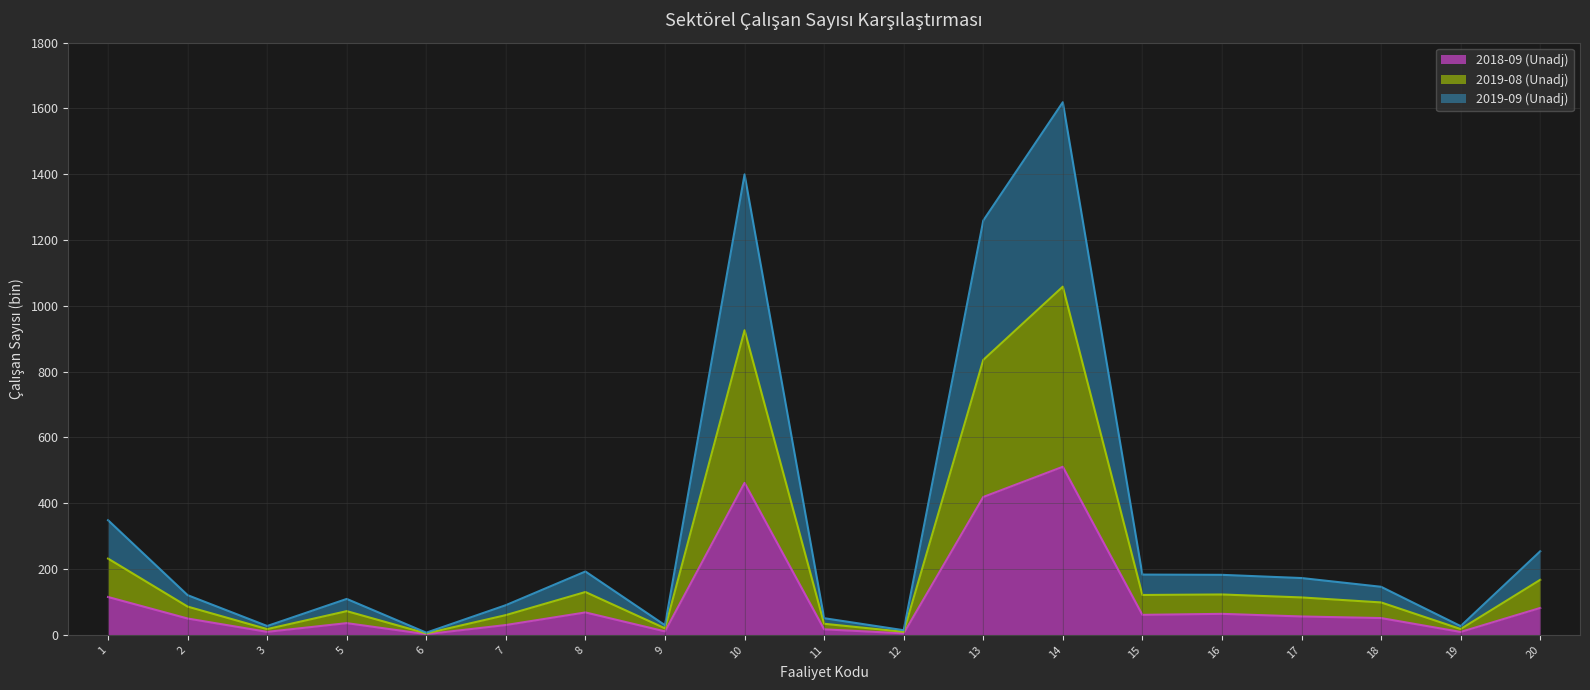

What is the total value across all series at 7?

90.4